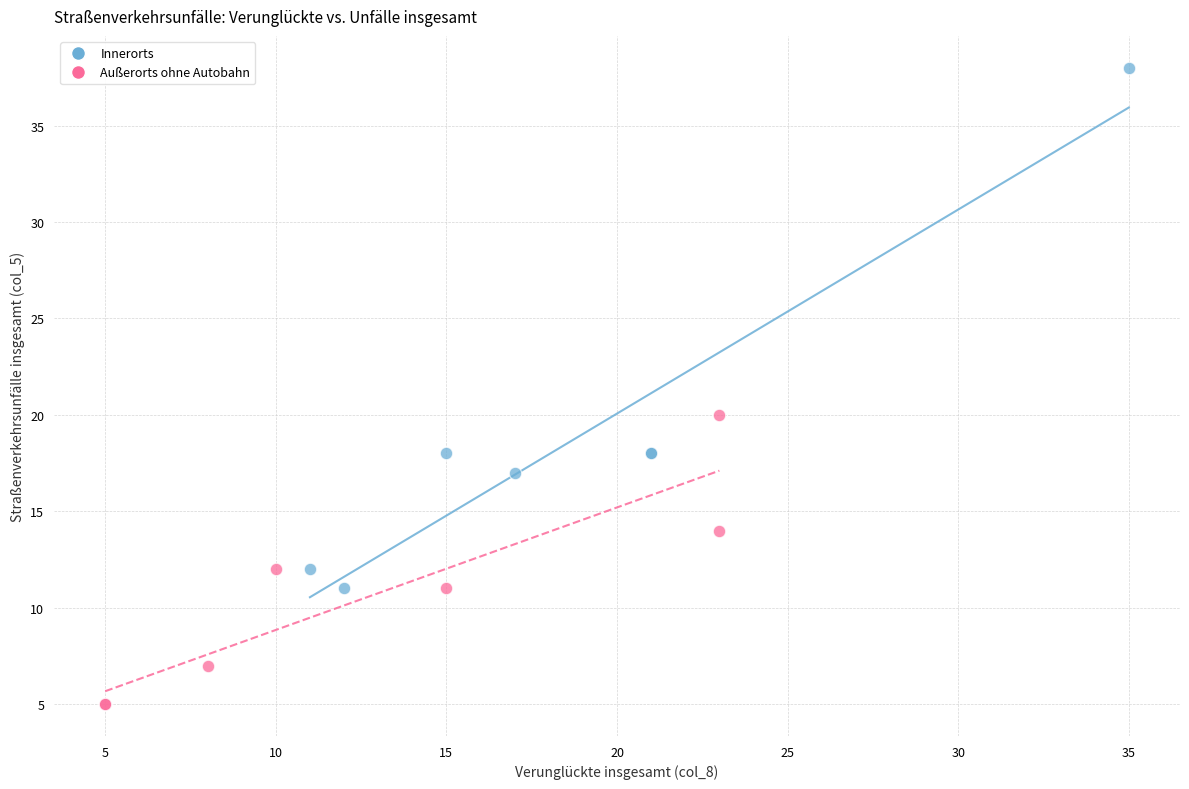

Which series contains the lowest Y value?

Außerorts ohne Autobahn